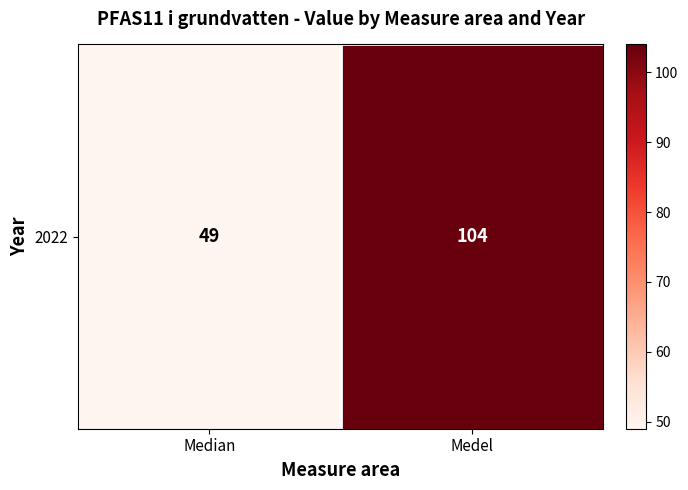

What value does the data have at Medel, to the nearest 5?

105